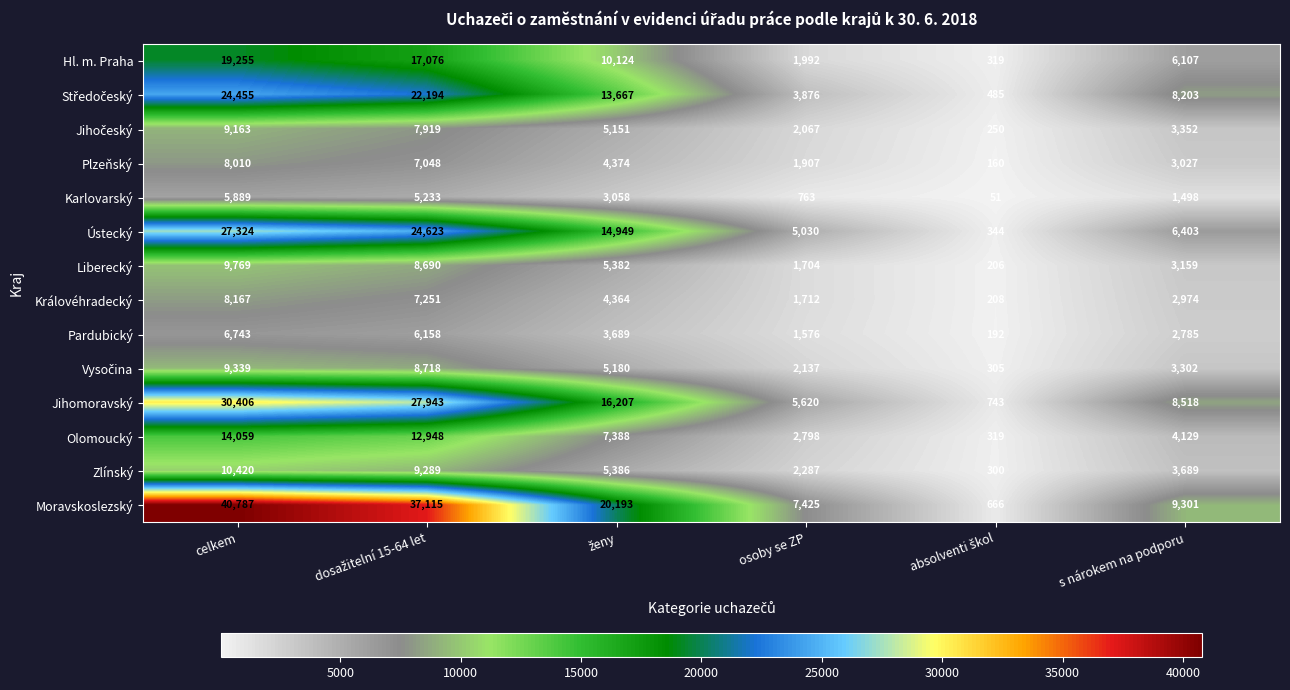

At which label does Ústecký first exceed 14949?

celkem